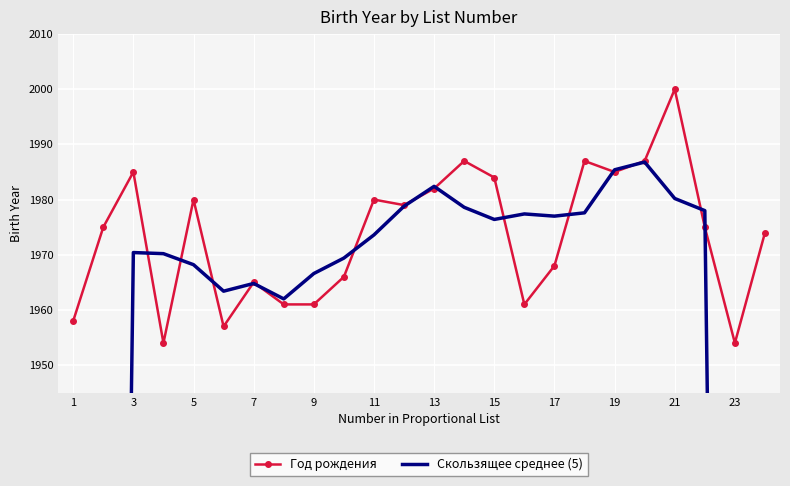

What is the lowest value of the Год рождения series?

1954